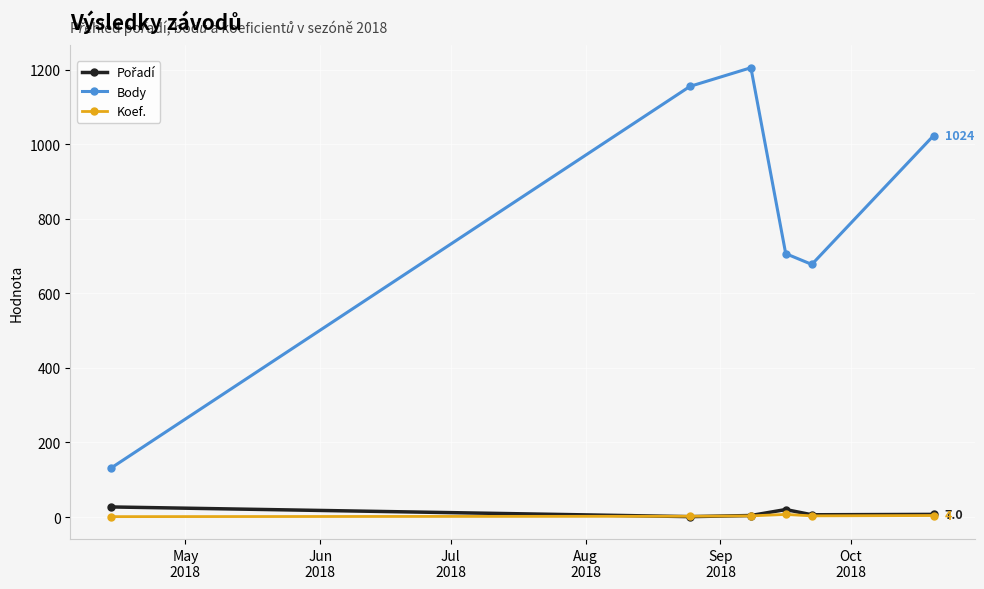

Which series has the largest total across all categories?

Body